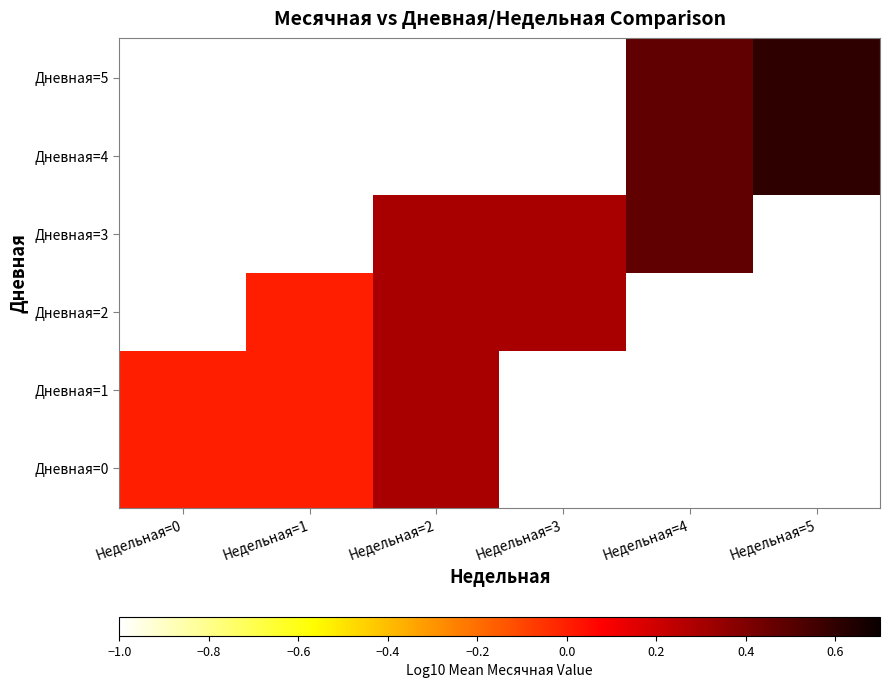

True or false: Дневная=3 has a value of 0.3 at Недельная=3.

True